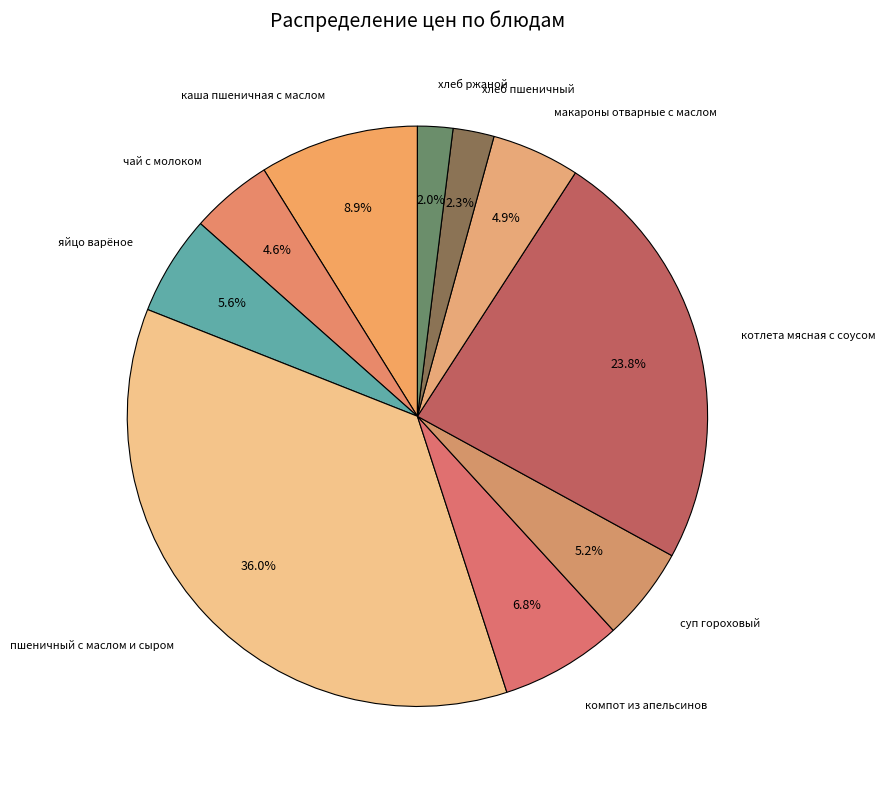

To the nearest percent, what is the average slice percentage?

10%